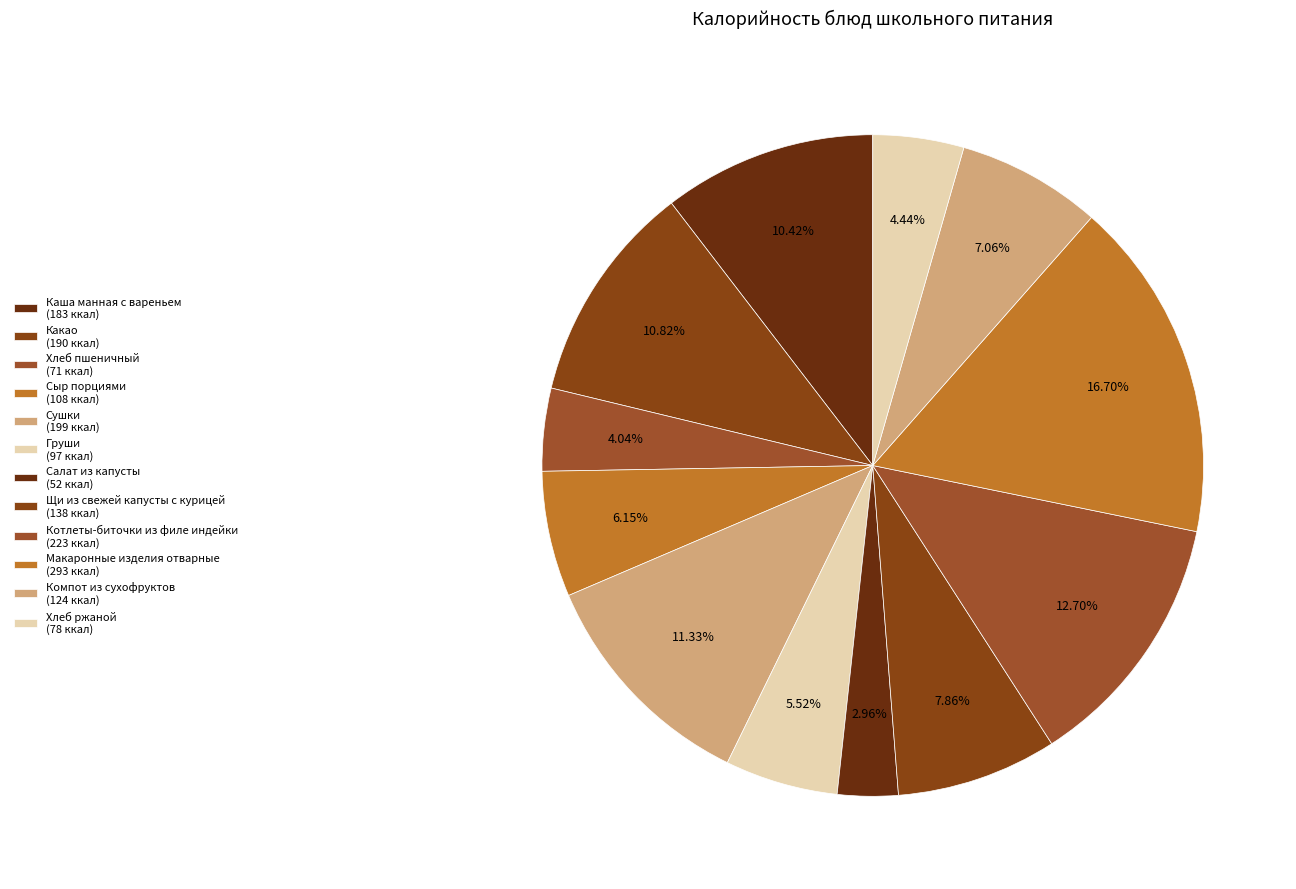

Which has a higher value, Хлеб пшеничный or Каша манная с вареньем?

Каша манная с вареньем